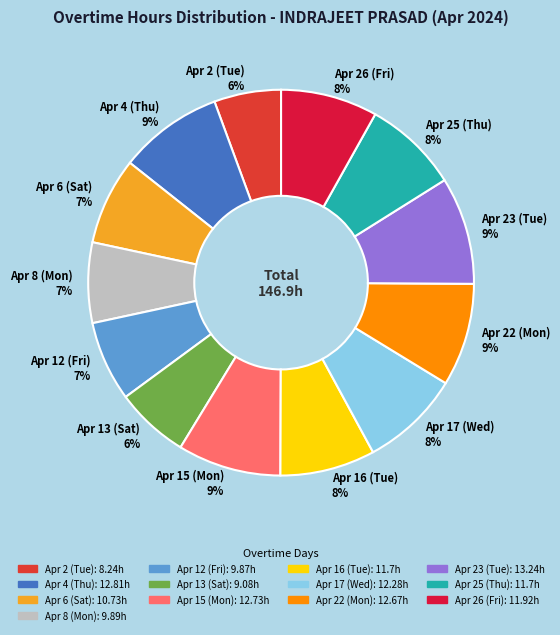

Is the sum of Apr 16 (Tue) 8% and Apr 2 (Tue) 6% greater than half?

No